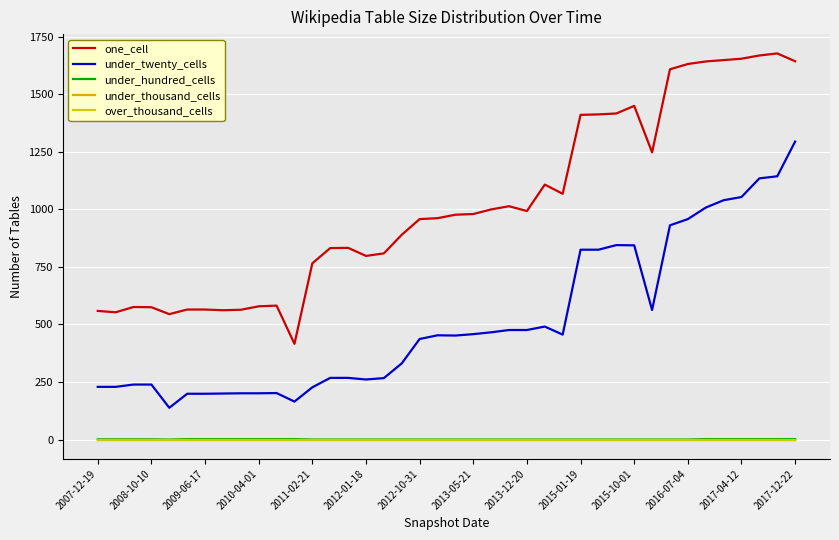

True or false: under_twenty_cells and under_thousand_cells cross at least once.

False